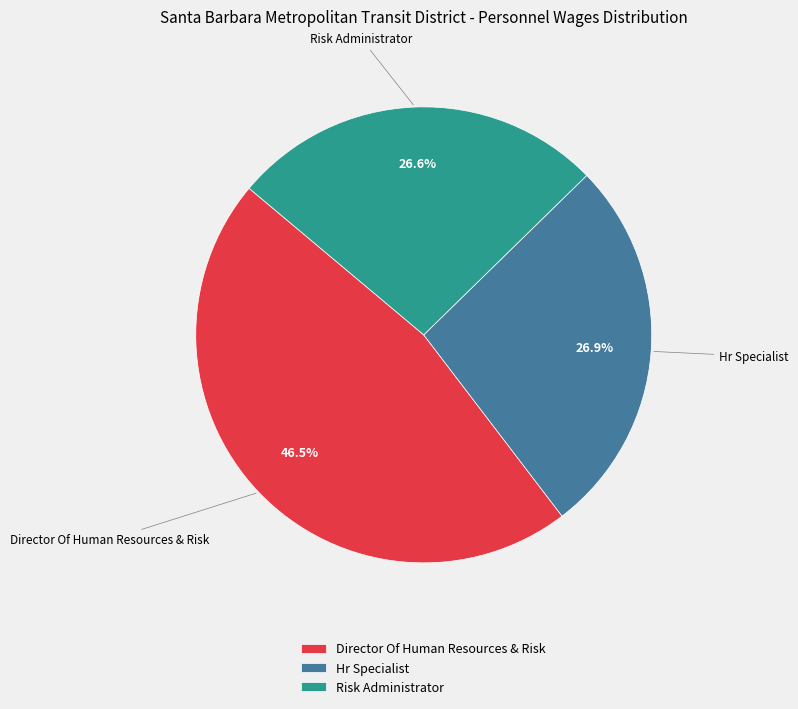

Is Director Of Human Resources & Risk the majority of the pie?

No